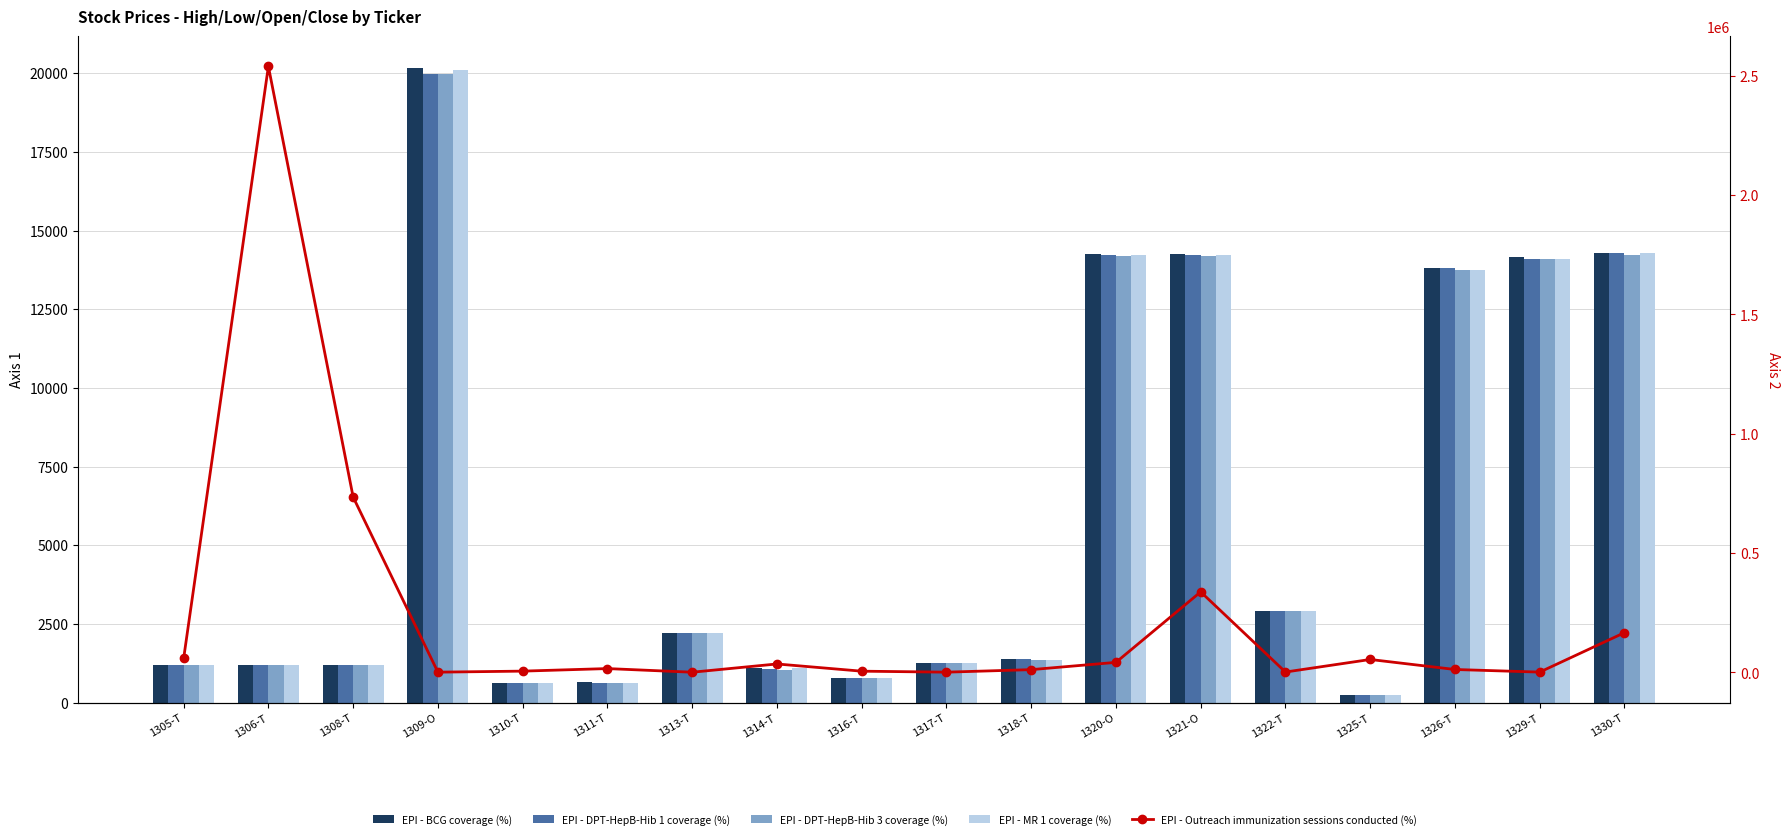

What is the value of the EPI - Outreach immunization sessions conducted (%) bar at the 17th from the left?

1500